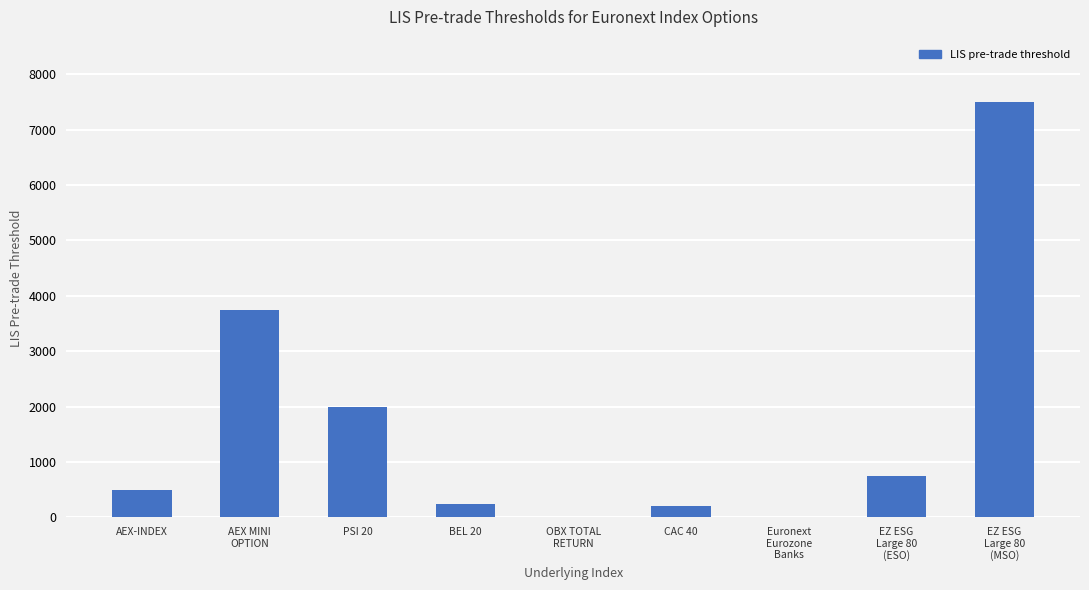

Reading right to left, list all the values displayed in this chart.

7500	750	10	200	10	250	2000	3750	500